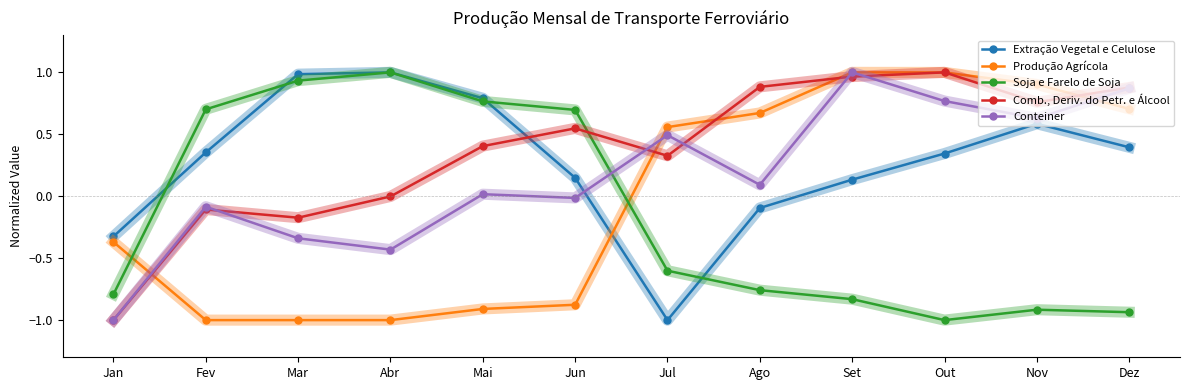

What is the difference between the highest and lowest values at Mar?

2.0